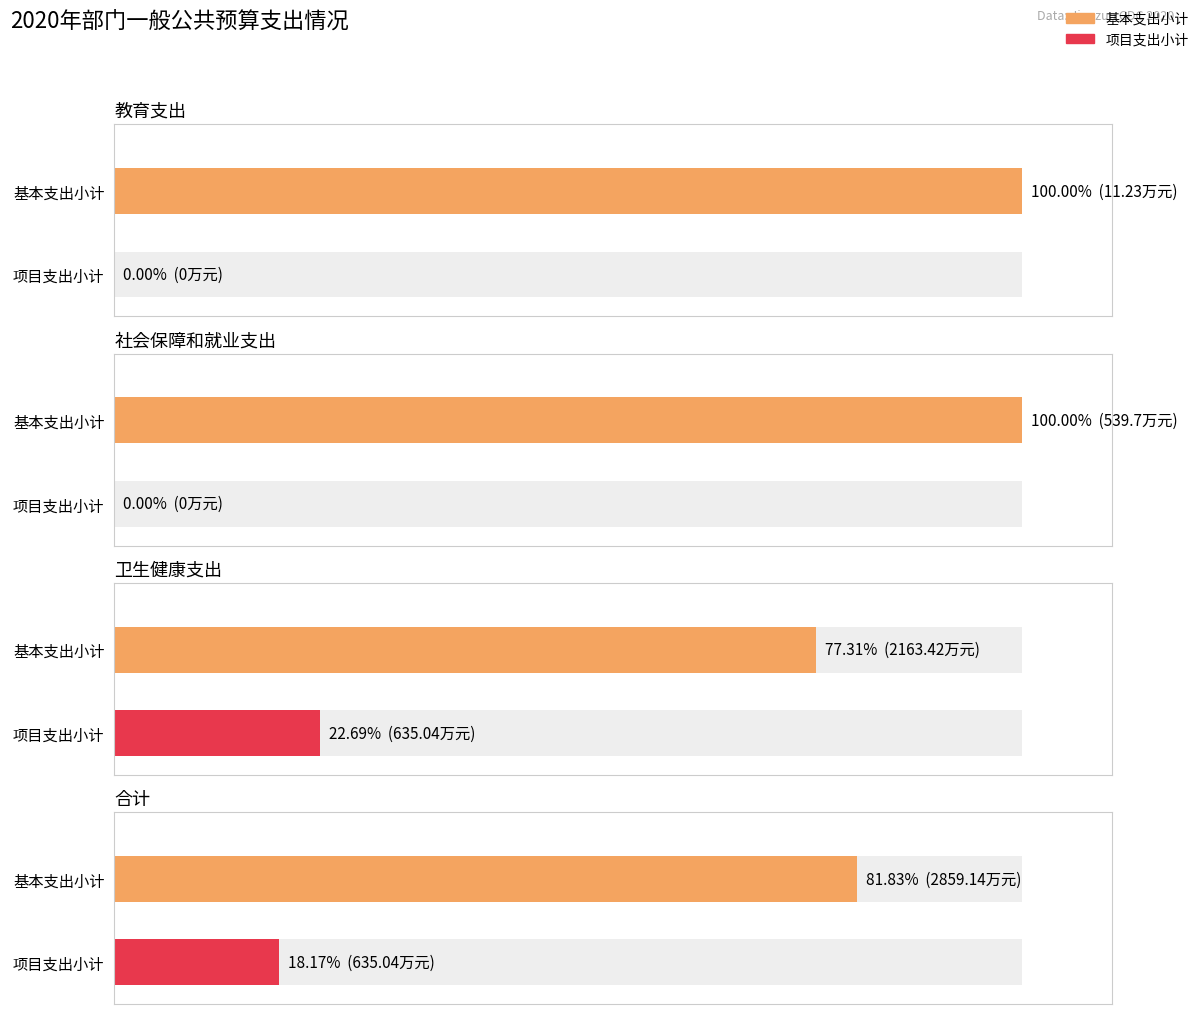

True or false: 基本支出小计 has a value of 11.2 at 教育支出.

True